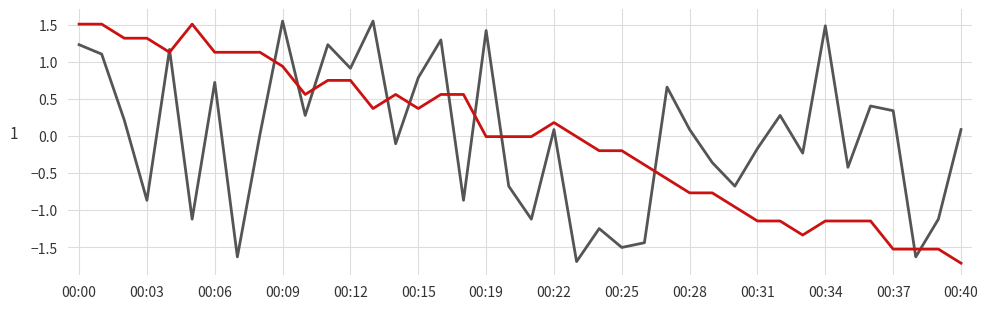

What is the minimum value shown in the chart?

-1.7